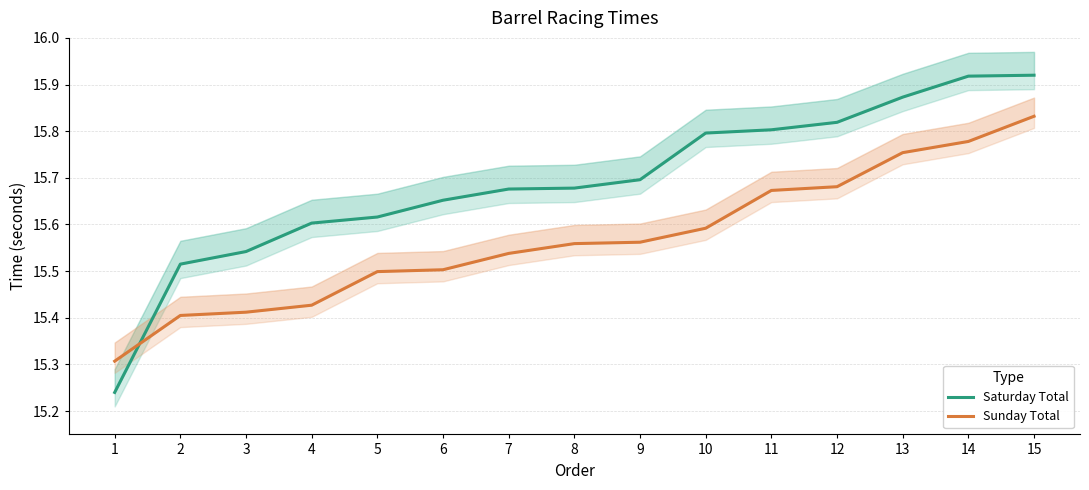

Is it true that Saturday Total equals 15.2 at 1?

True